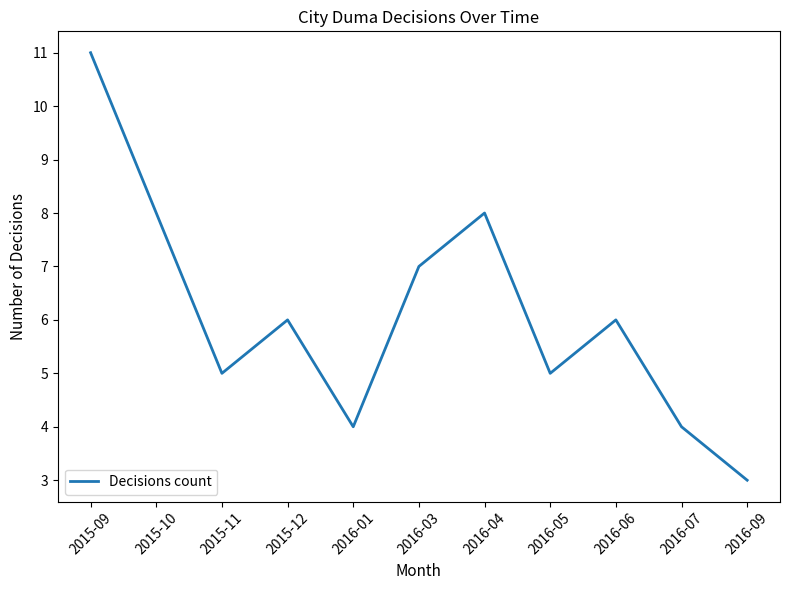

Approximately how many times larger is the value at 2016-05 compared to 2016-03?

0.7